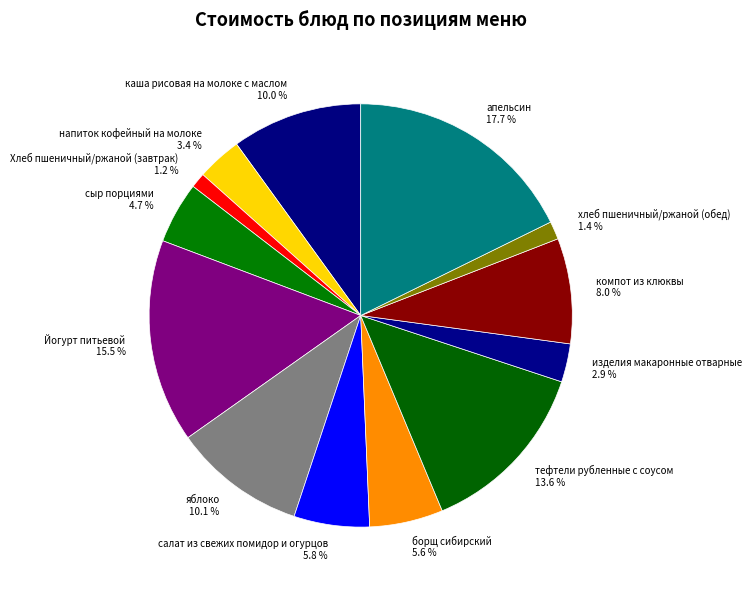

Approximately how many times larger is the value at компот из клюквы compared to каша рисовая на молоке с маслом?

0.8